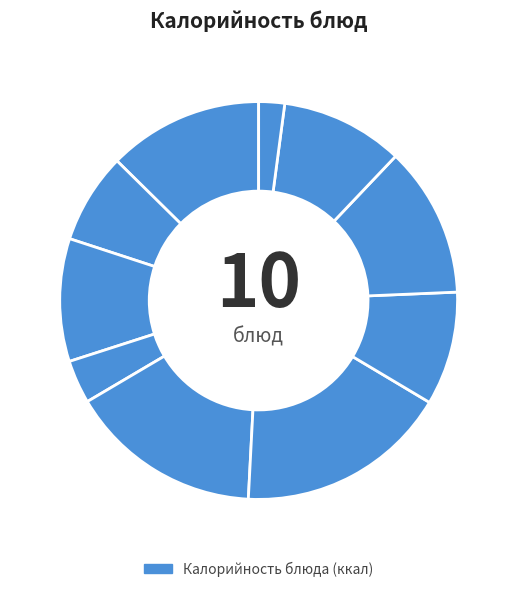

How many segments does this pie chart have?

10